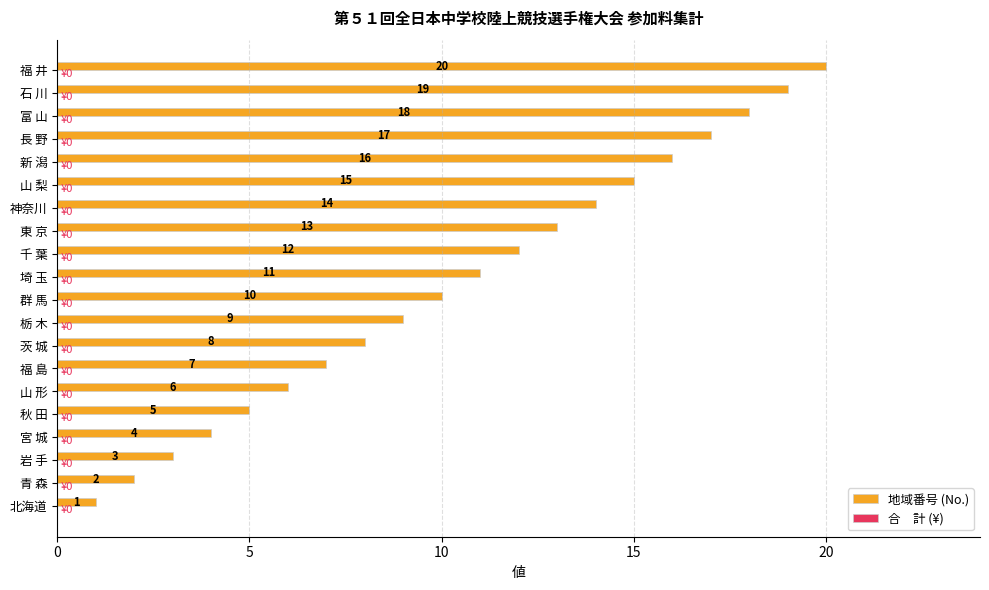

What is the sum of all values?

210